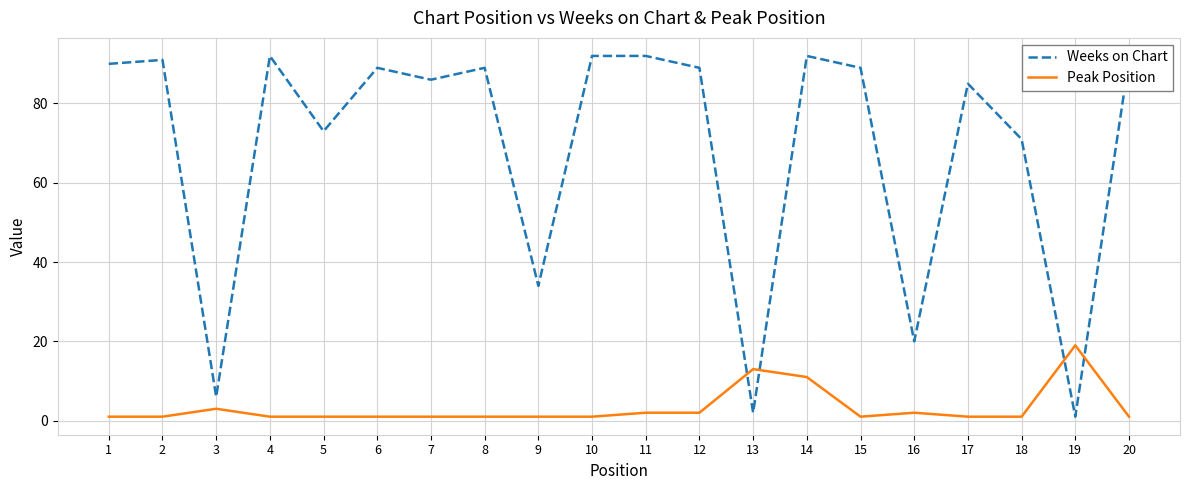

Between 1 and 13, which series saw the biggest shift?

Weeks on Chart